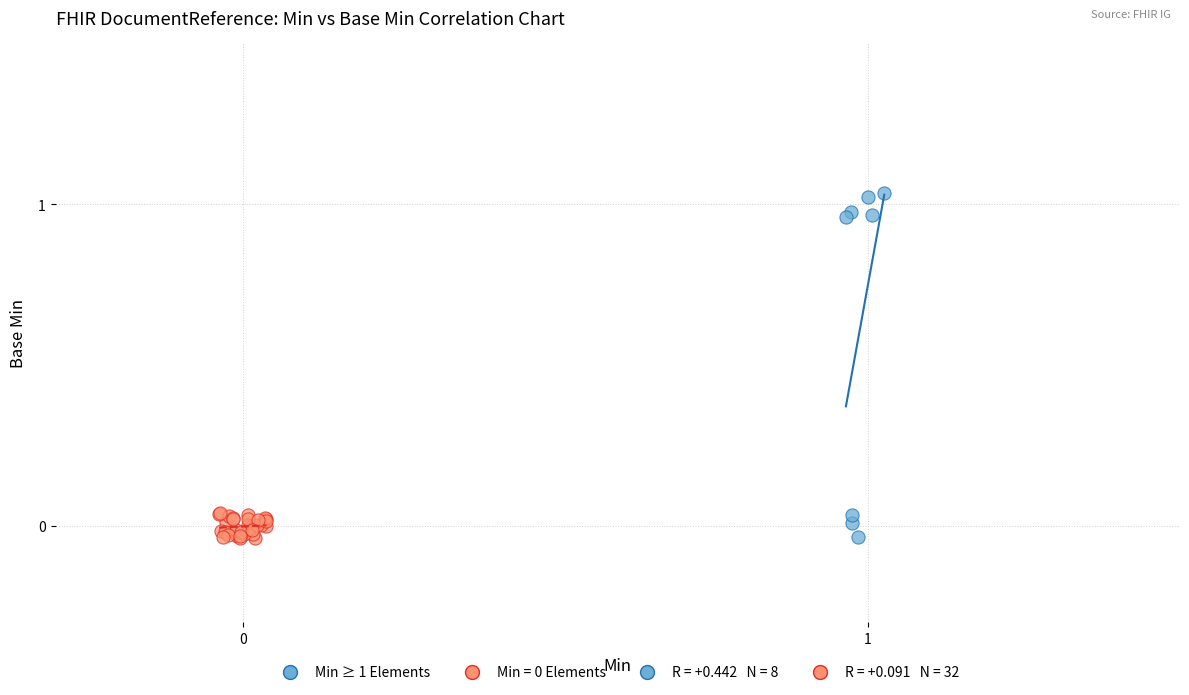

Which series contains the highest Y value?

Min ≥ 1 Elements